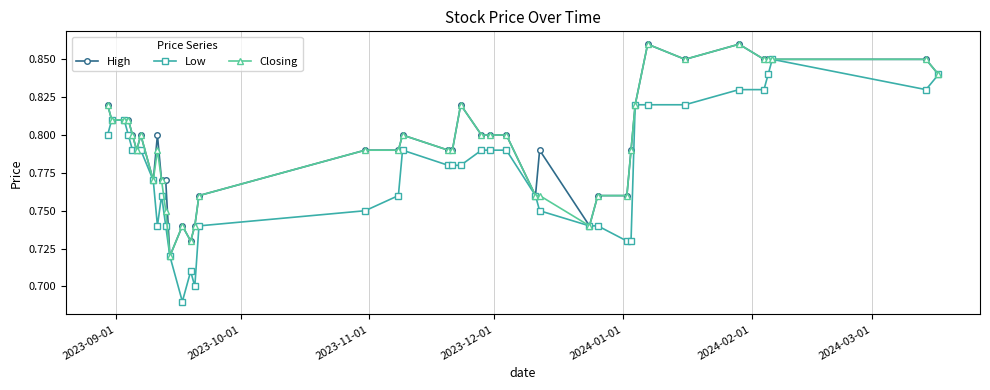

Which series has the widest spread of values?

Low